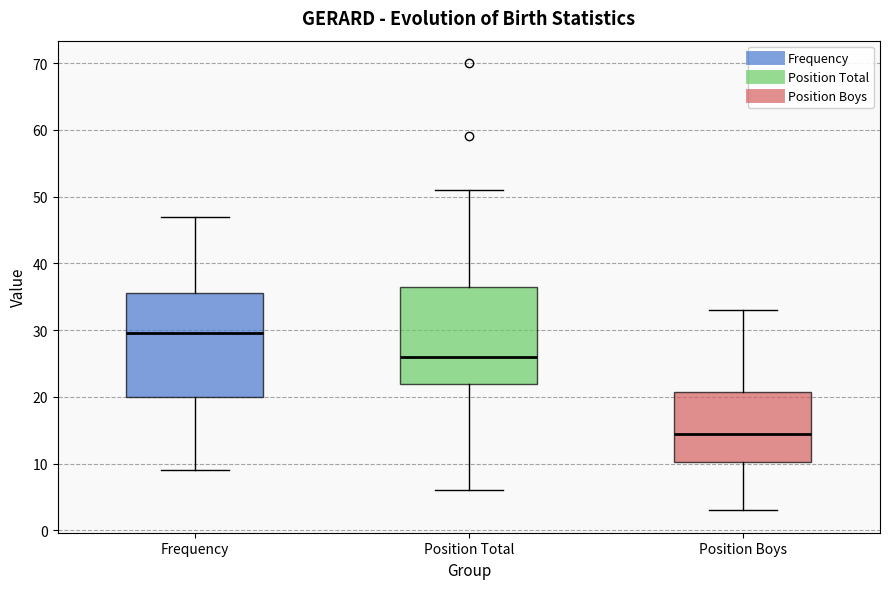

Where is the upper edge of the box for Position Total on the y-axis? The values are not printed on the chart, so give them approximately, as read against the axis.

37